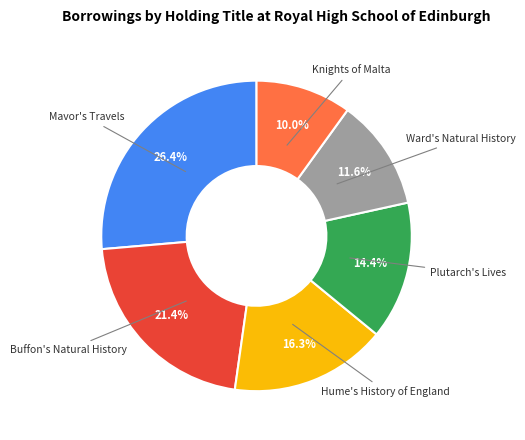

Is there a majority slice in this chart?

No